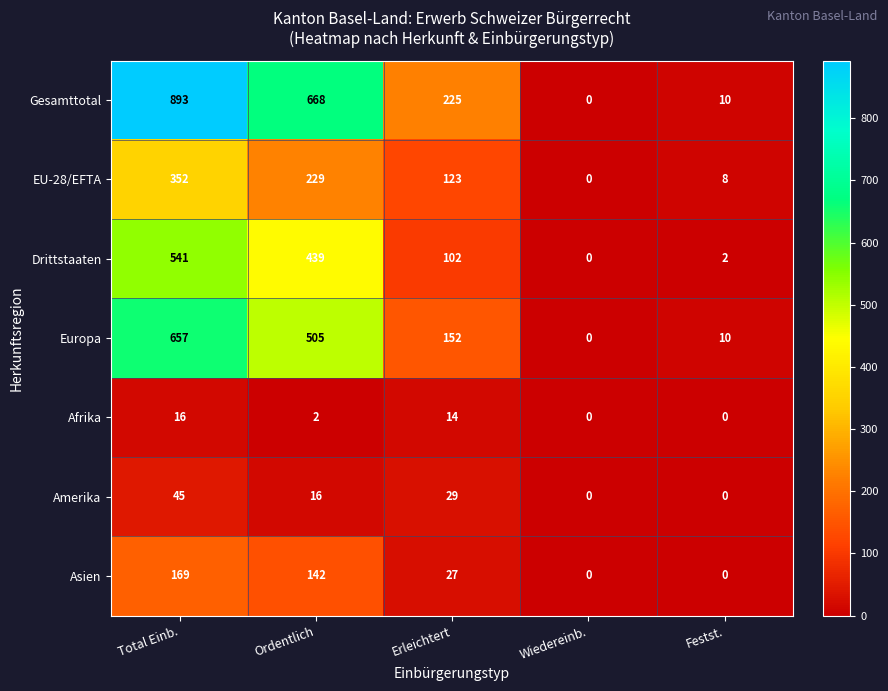

List the series in order of their peak value, highest first.

Gesamttotal, Europa, Drittstaaten, EU-28/EFTA, Asien, Amerika, Afrika